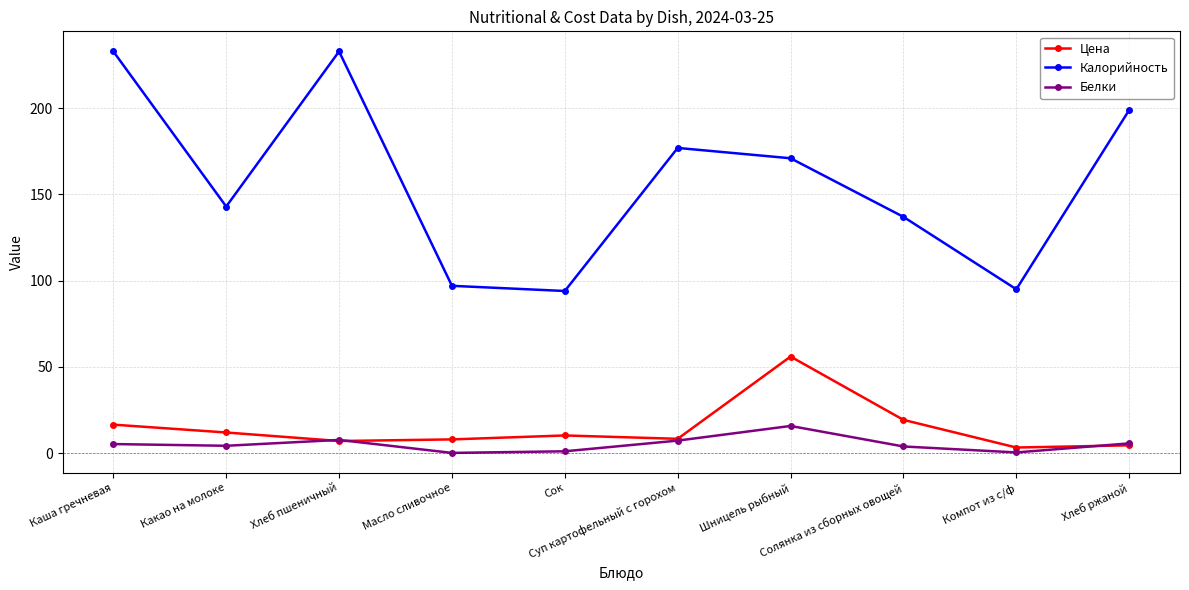

What position from the right is Солянка из сборных овощей?

3